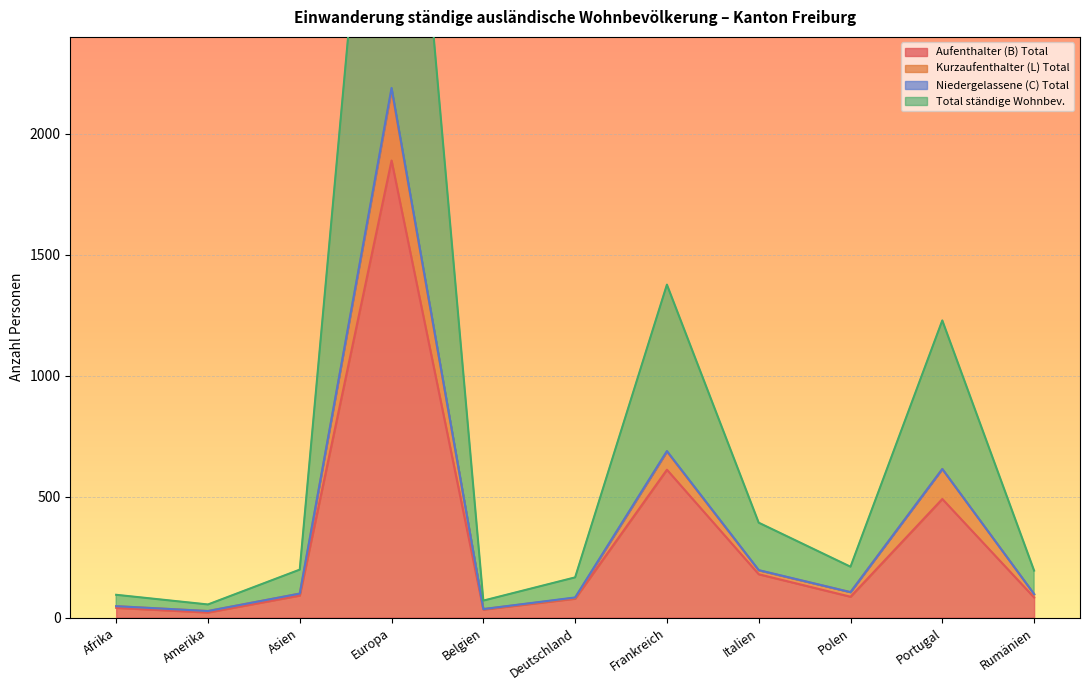

Which series has the largest total across all categories?

Total ständige Wohnbev.